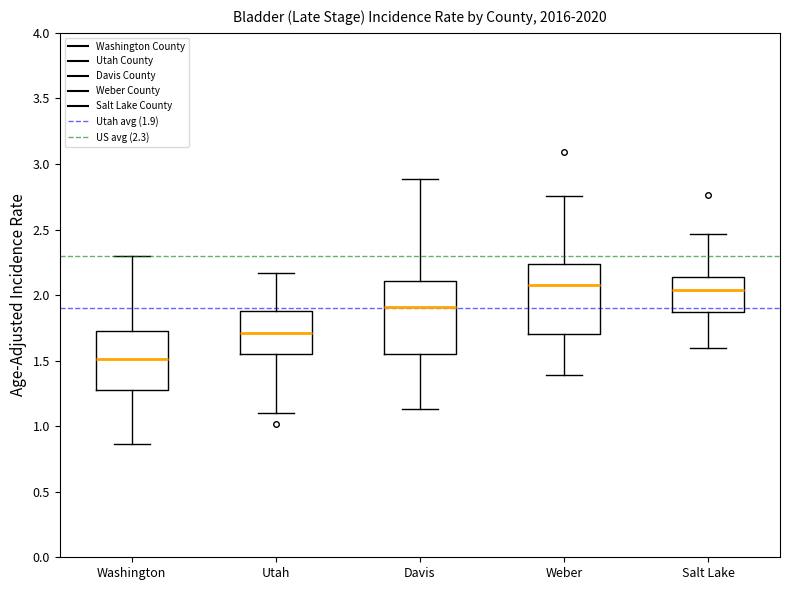

Reading left to right, read every box against the y-axis: the position of its median line, the range the box covers, and the ends of its whiskers. The values are not printed on the chart, so give them approximately, as read against the axis.

Washington: median 1.50, box 1.30 to 1.75, whiskers 0.85 to 2.30
Utah: median 1.70, box 1.55 to 1.90, whiskers 1.10 to 2.15
Davis: median 1.90, box 1.55 to 2.10, whiskers 1.15 to 2.90
Weber: median 2.10, box 1.70 to 2.25, whiskers 1.40 to 2.75
Salt Lake: median 2.05, box 1.85 to 2.15, whiskers 1.60 to 2.45